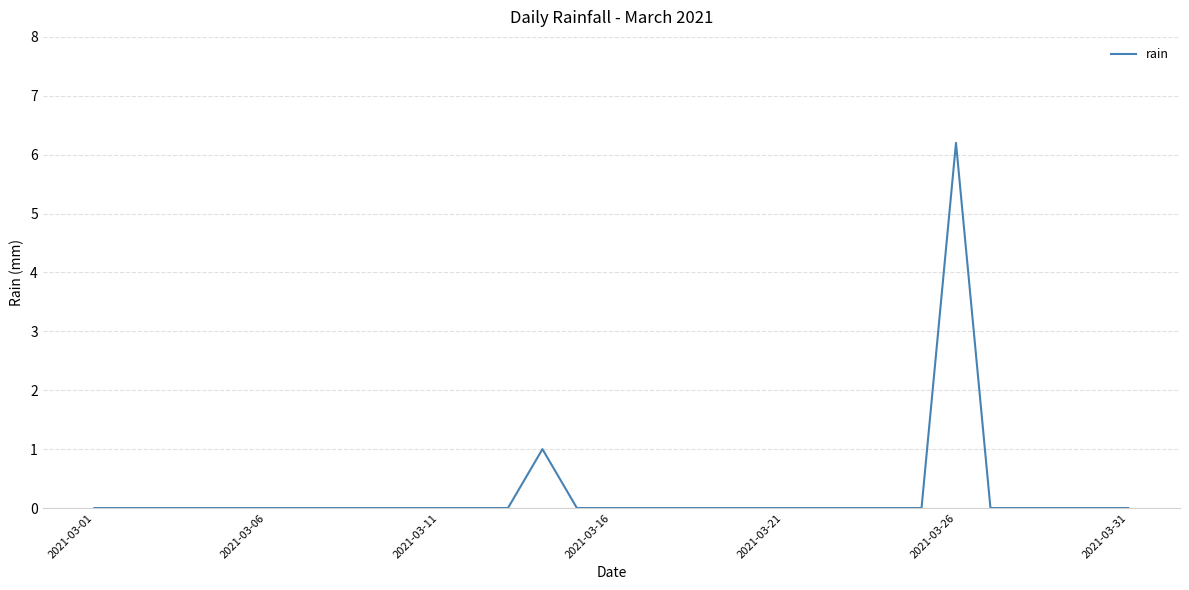

Is this an area chart (filled region under the line)?

No